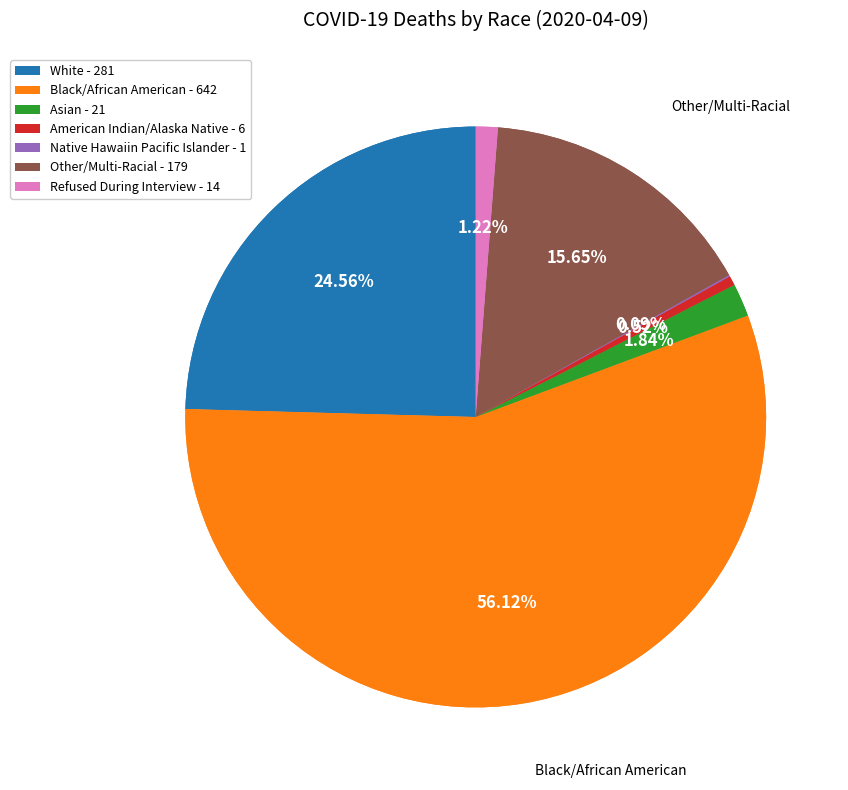

Which slice is the smallest?

Native Hawaiin Pacific Islander